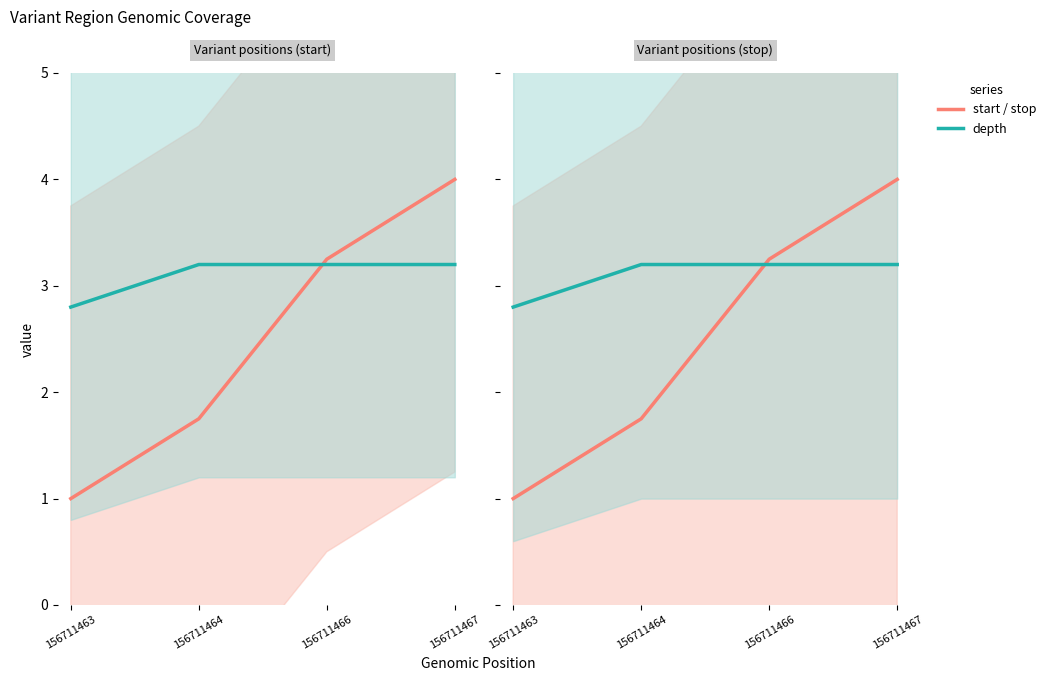

At which category is the sum across all series the highest?

156711467